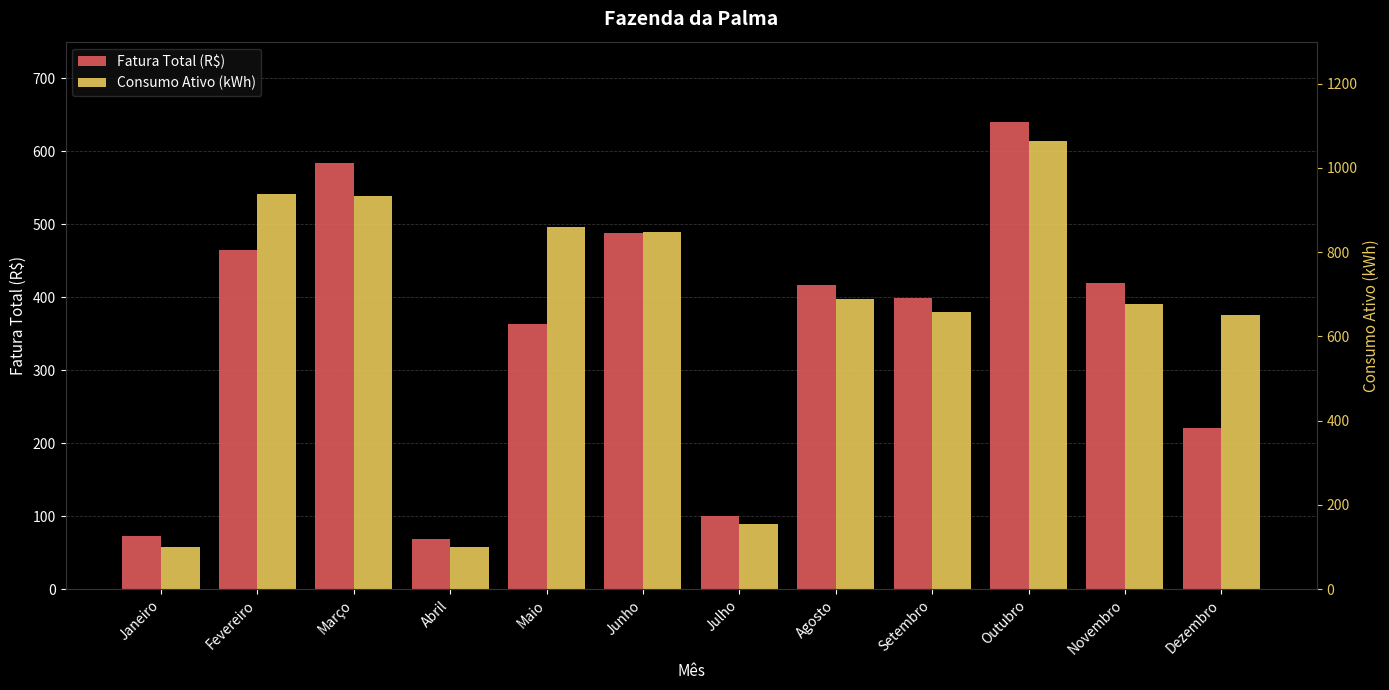

How many data points does each series have?

12